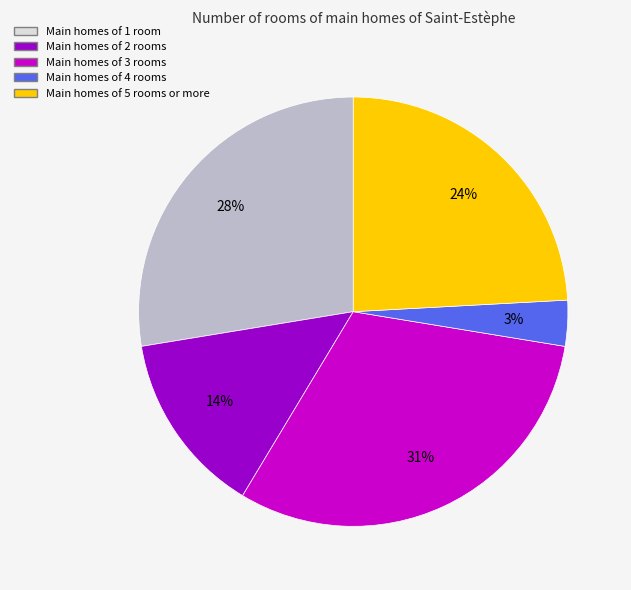

How many segments does this pie chart have?

5